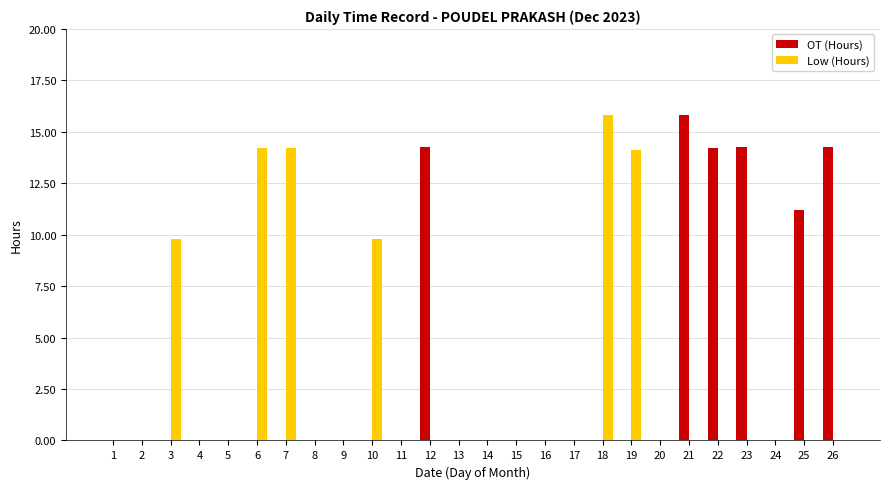

True or false: OT (Hours) has a value of 0.0 at 17.

True